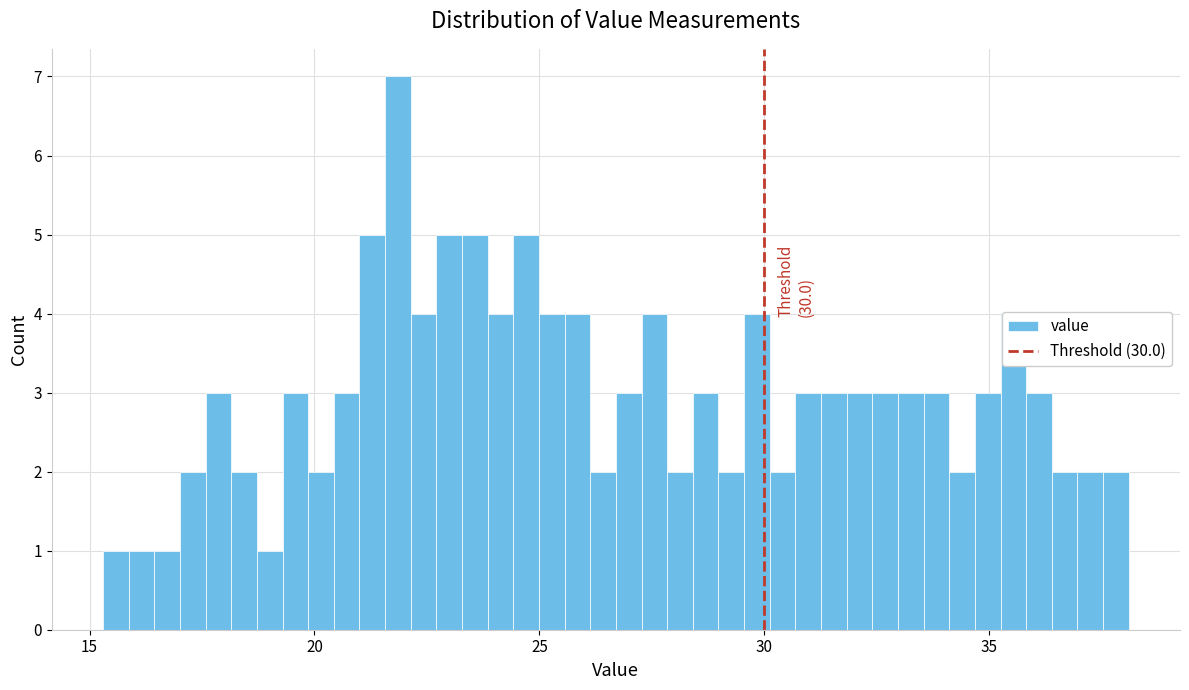

Around what value on the x-axis is the tallest bar? Give the approximate position of its centre, as read against the axis.

22.0